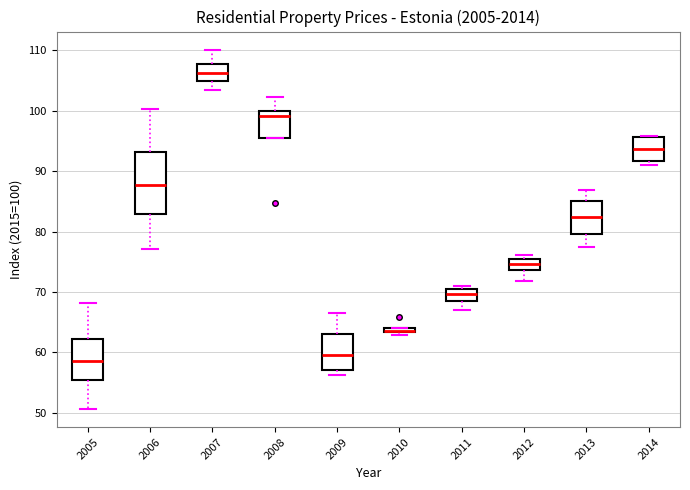

Comparing the boxes themselves (not the whiskers), which one is the tallest?

2006